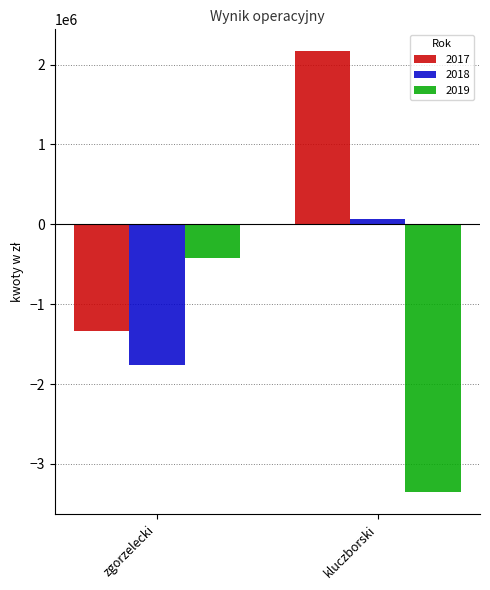

List the series in order of their peak value, highest first.

2017, 2018, 2019